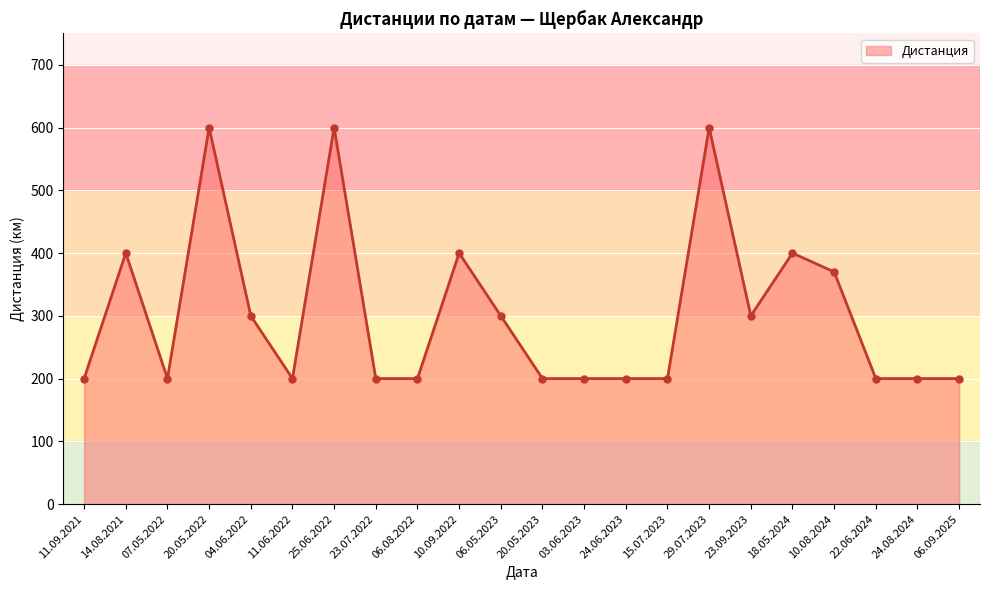

Is it true that the value at 22.06.2024 is 200?

True